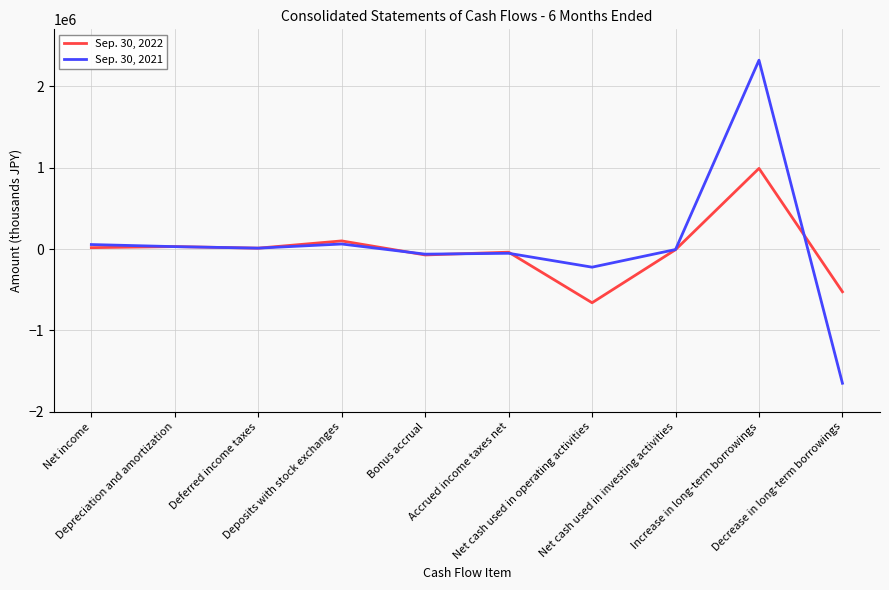

What is the sum of all Sep. 30, 2021 values?

486457